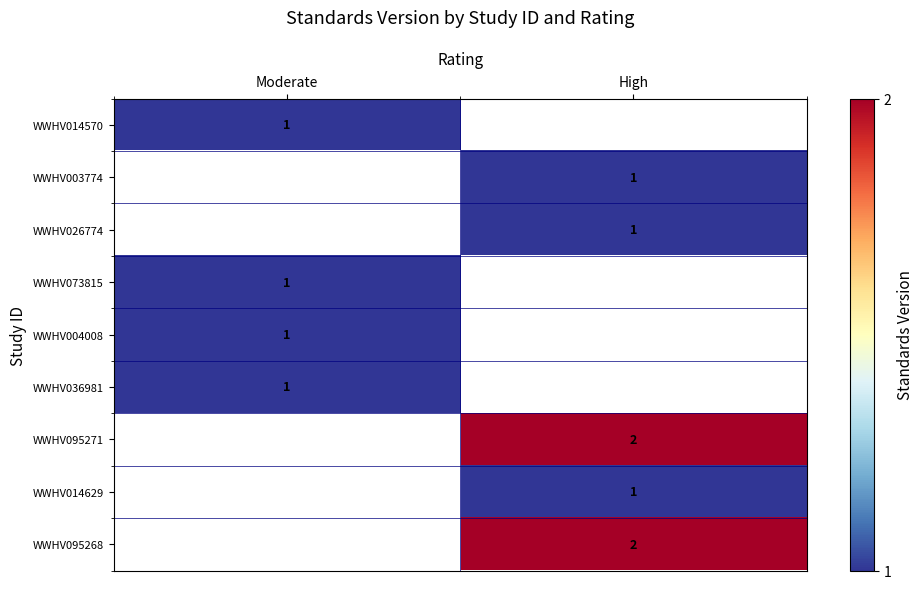

Count the number of data series in this chart.

9